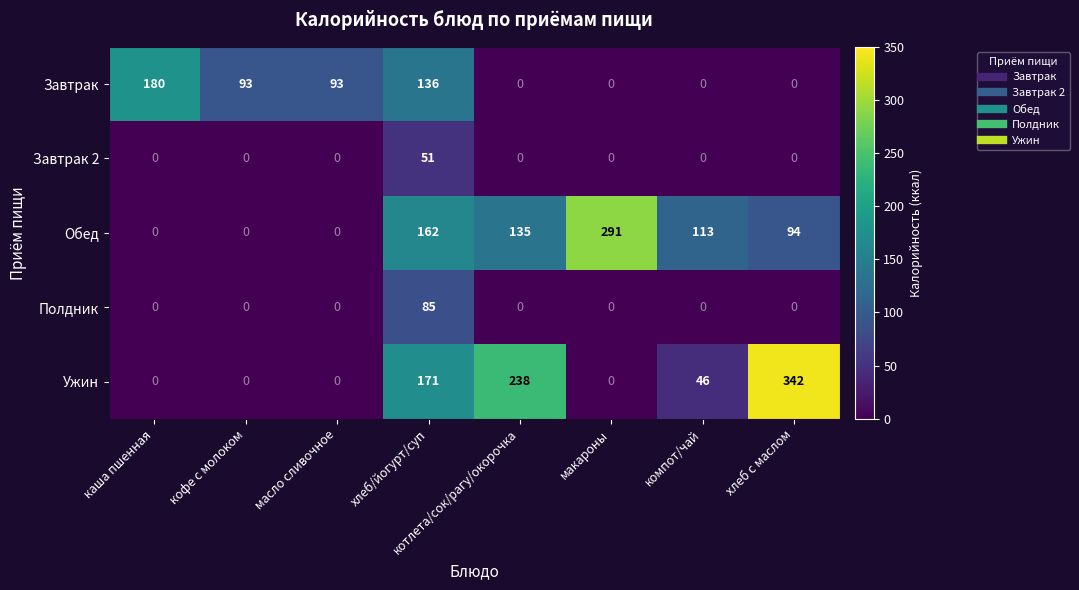

What value does the Ужин series have at компот/чай, to the nearest 50?

50